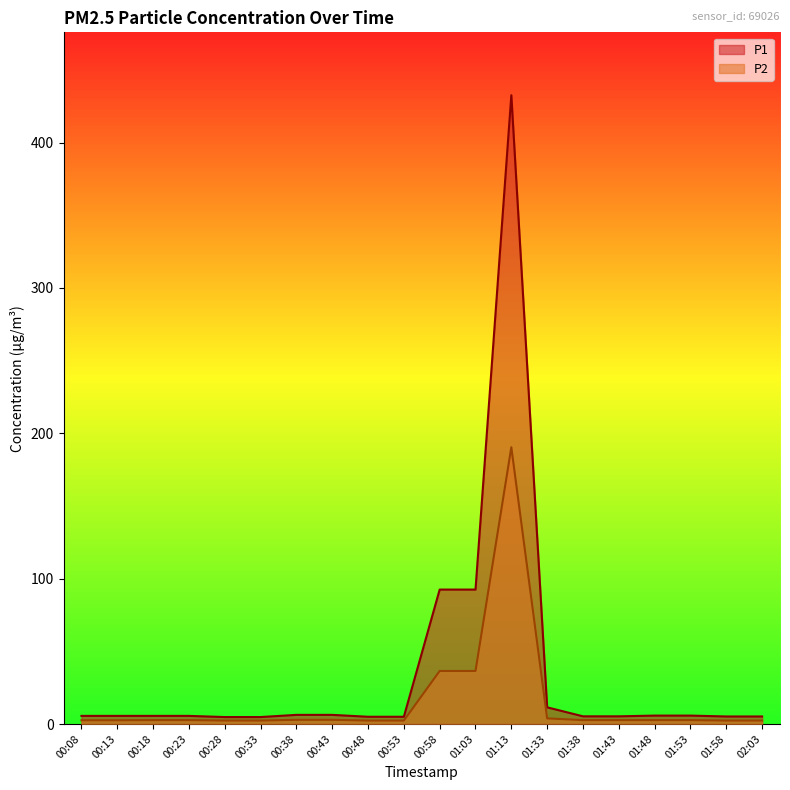

What position from the left is 00:08?

1